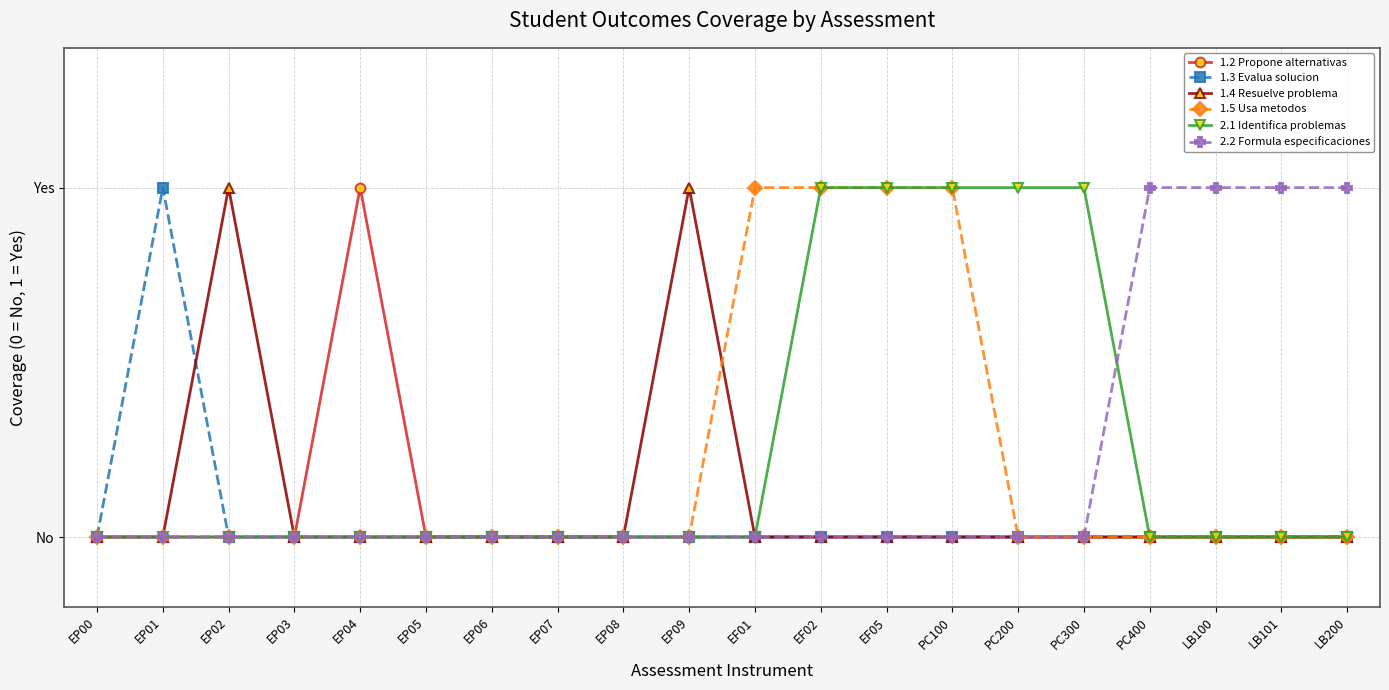

At how many categories does at least one series exceed 0?

14